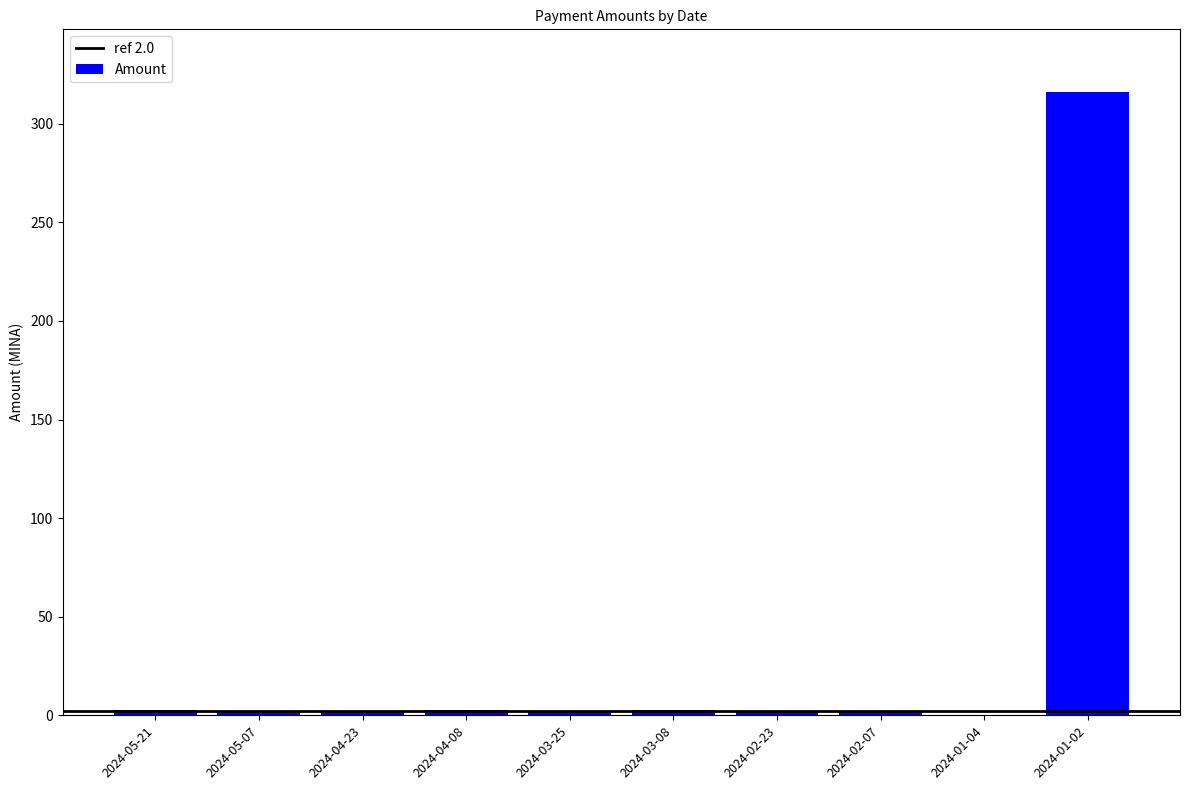

At which label does the data first exceed 2?

2024-05-21